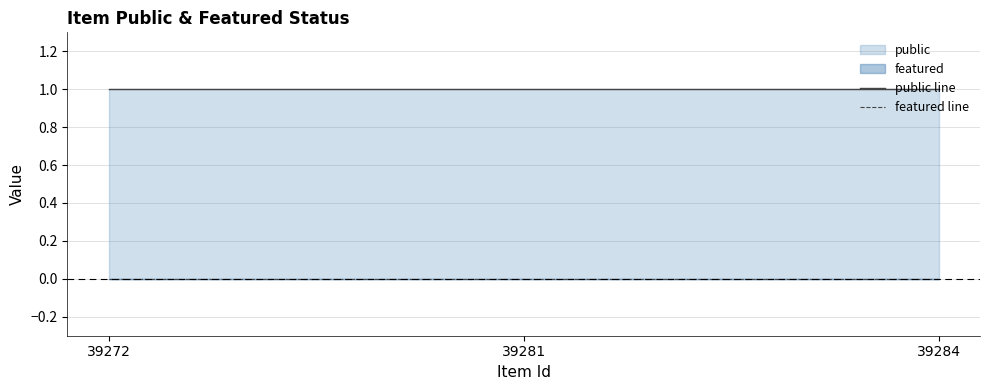

Does the chart display data point markers on the line(s)?

No